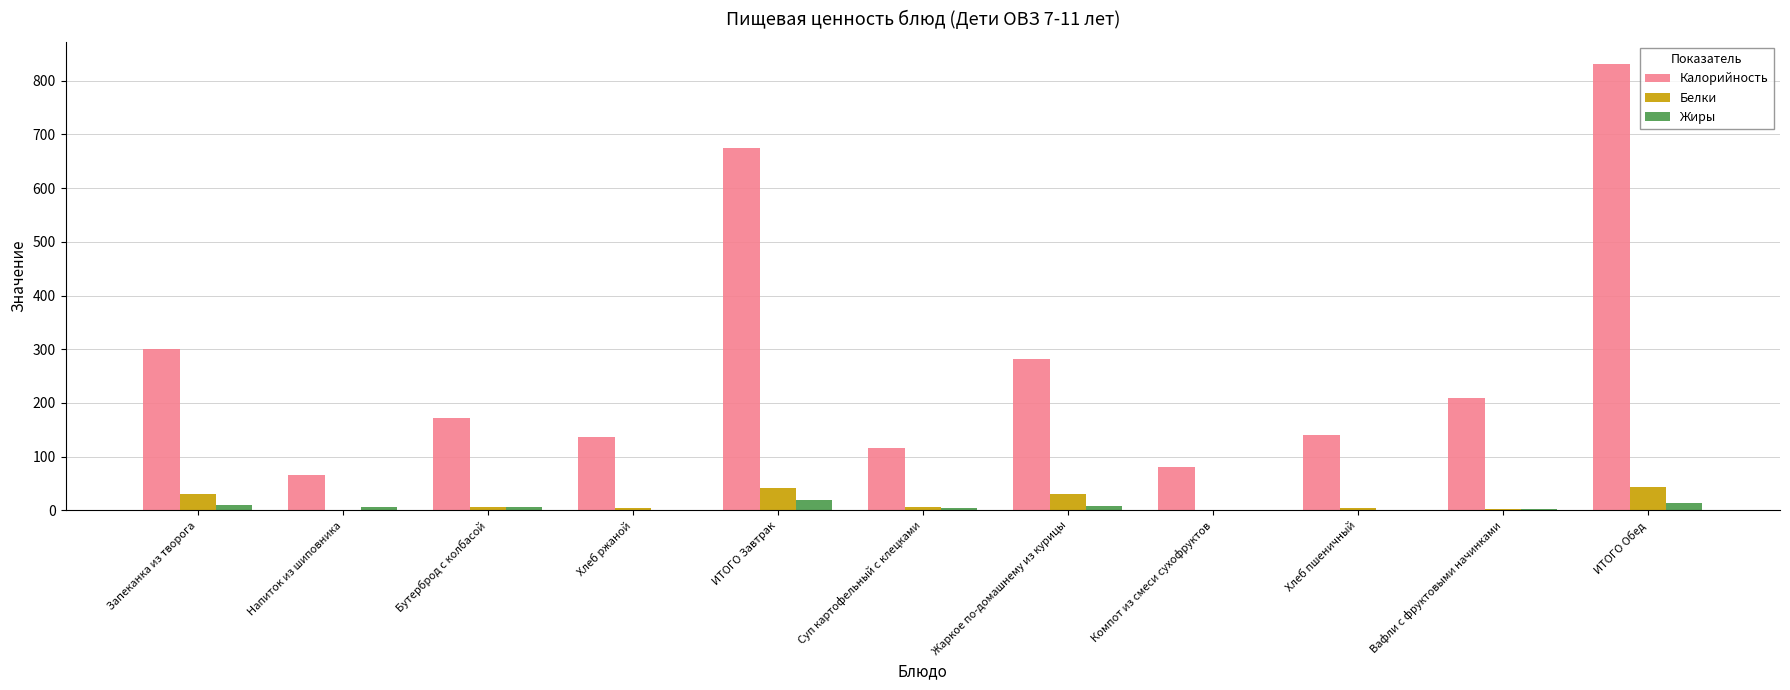

Where is Калорийность nearest to the value 448?

Запеканка из творога